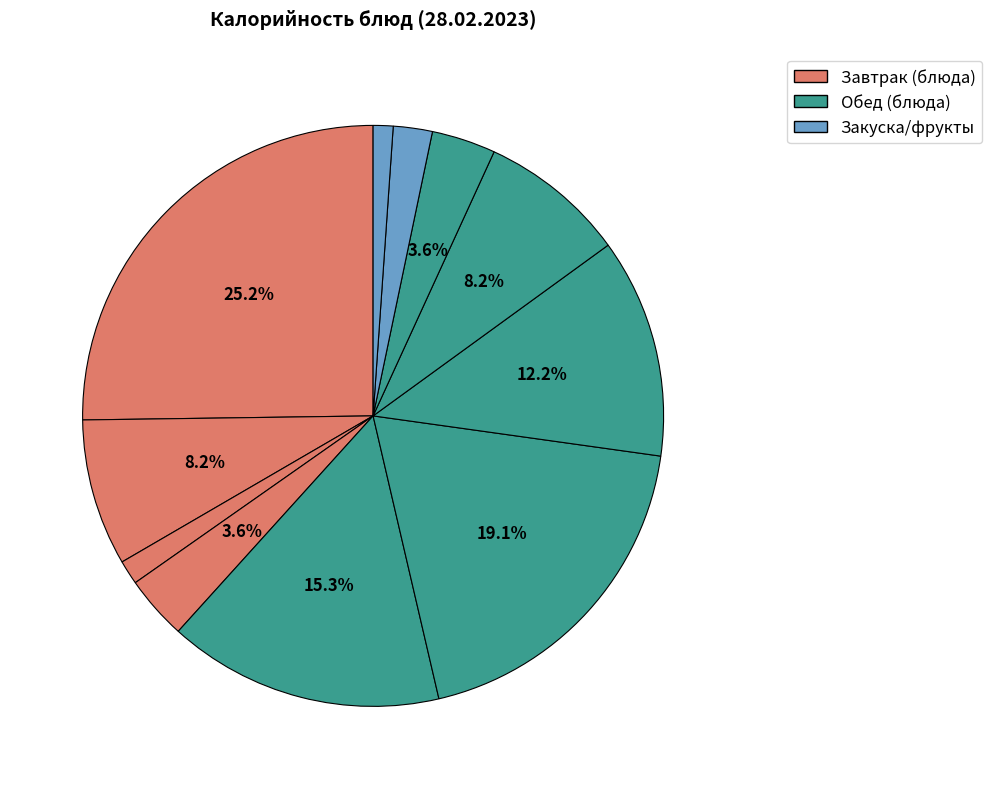

Count the number of slices in the pie.

11